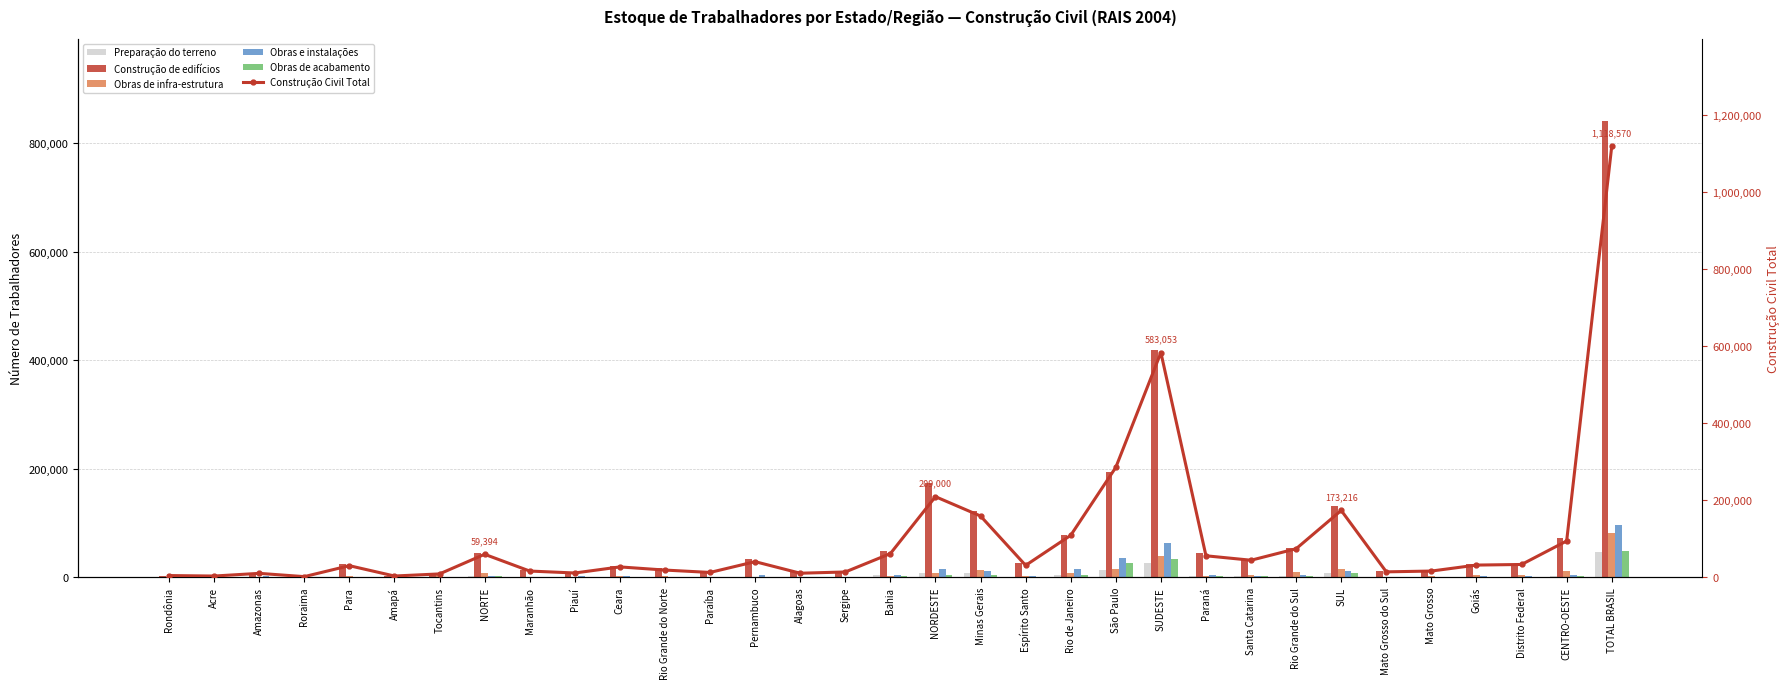

At which category does the chart reach its peak across all series?

TOTAL BRASIL